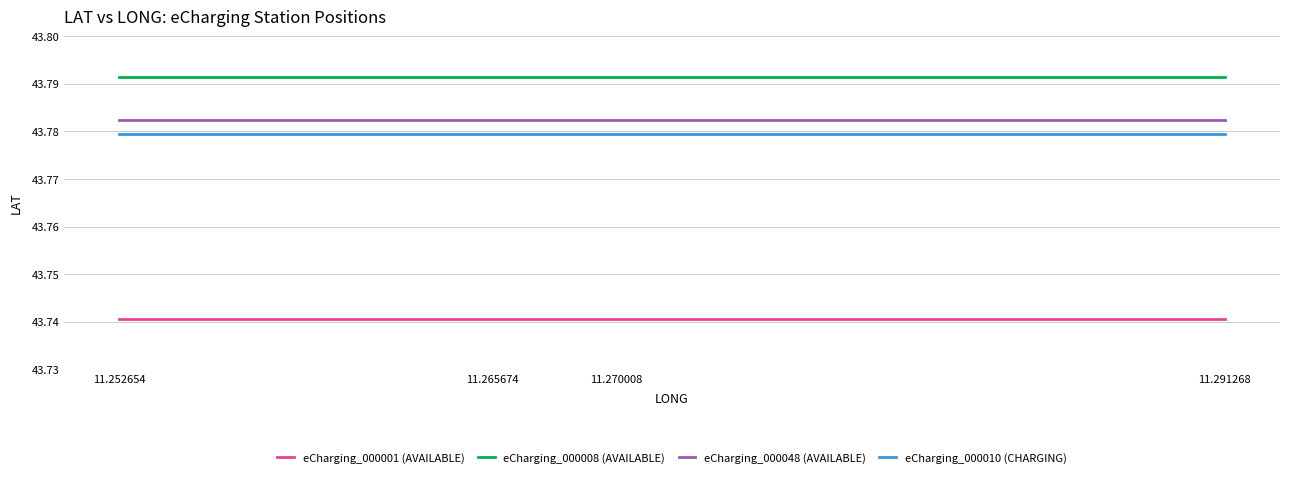

Rank the series by their maximum value, from highest to lowest.

eCharging_000008 (AVAILABLE), eCharging_000048 (AVAILABLE), eCharging_000010 (CHARGING), eCharging_000001 (AVAILABLE)